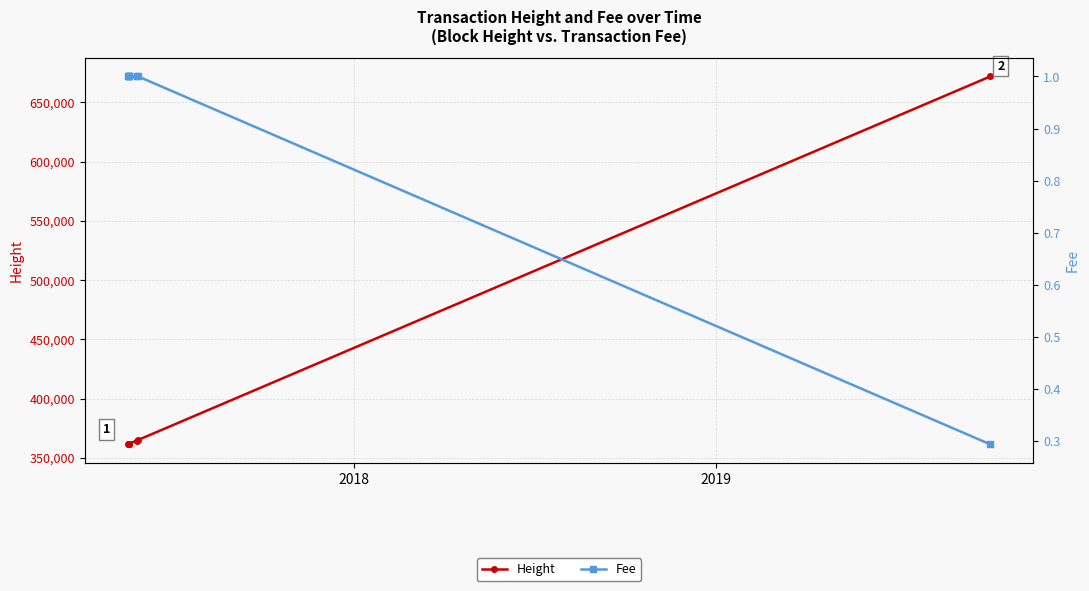

Rank the series by their maximum value, from lowest to highest.

Fee, Height